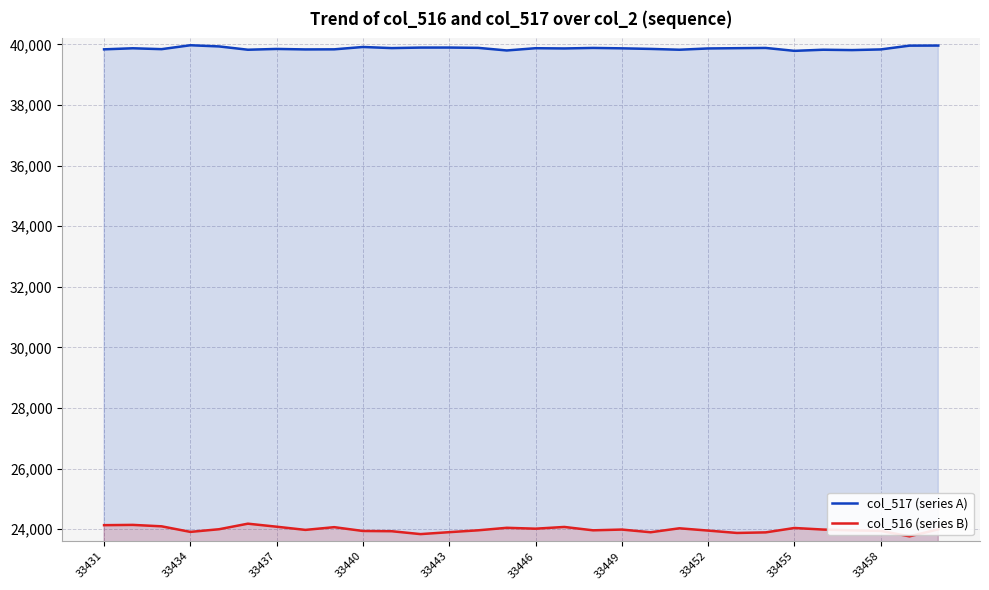

Which series has the widest spread of values?

col_516 (series B)